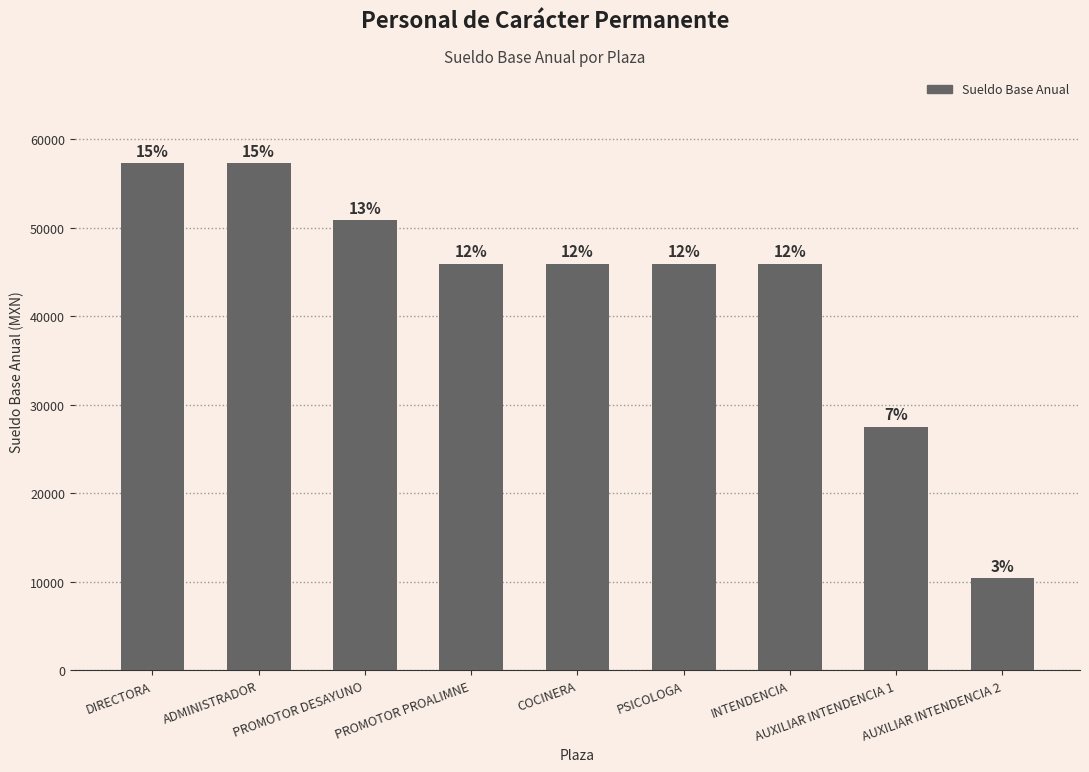

Does the chart contain stacked bars?

No